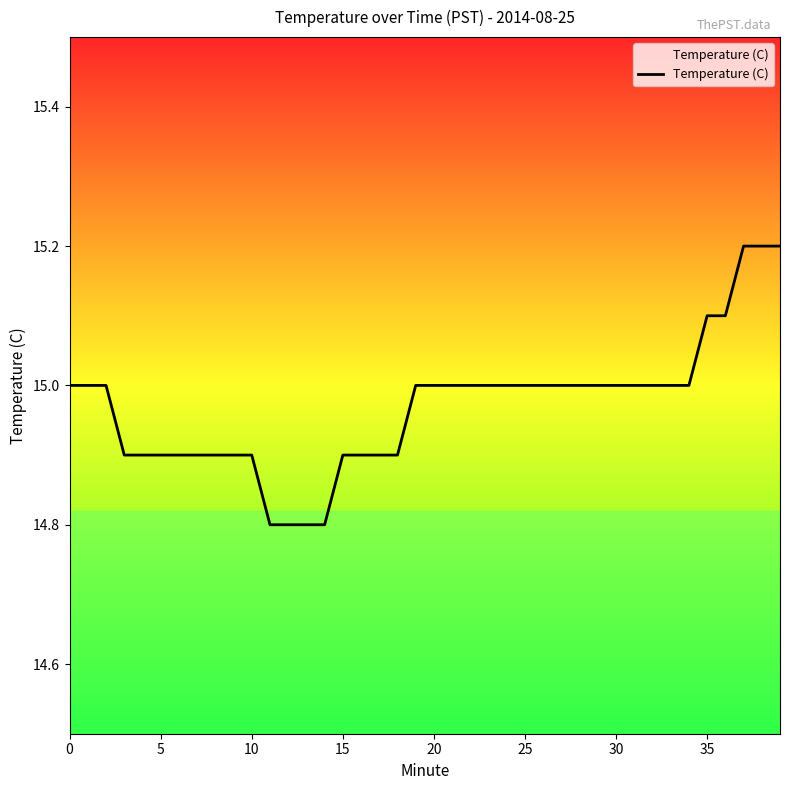

What is the sum of all values?

598.8